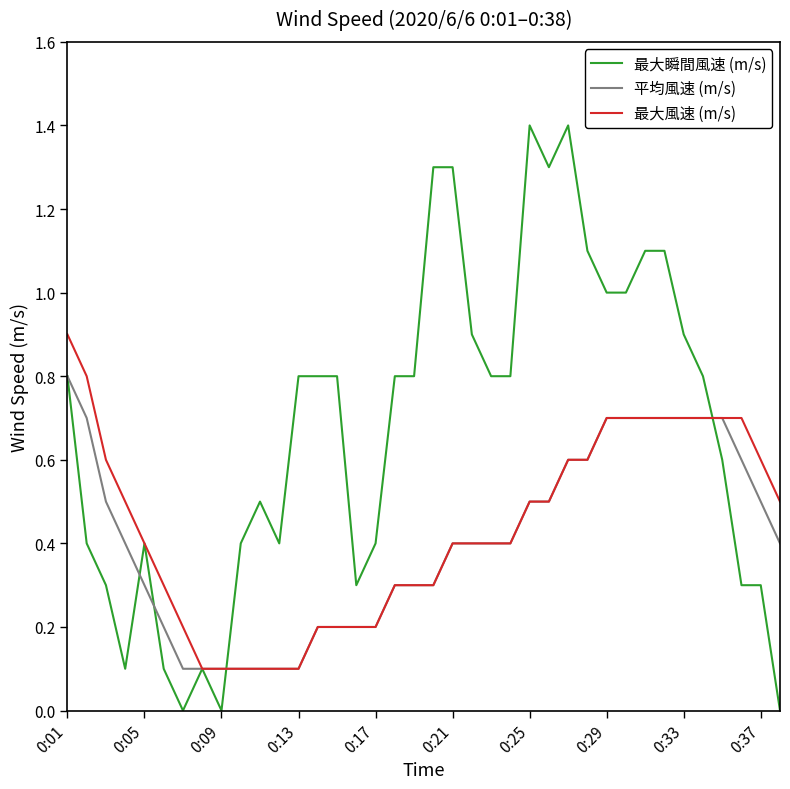

Which series has the largest range (max minus min)?

最大瞬間風速 (m/s)